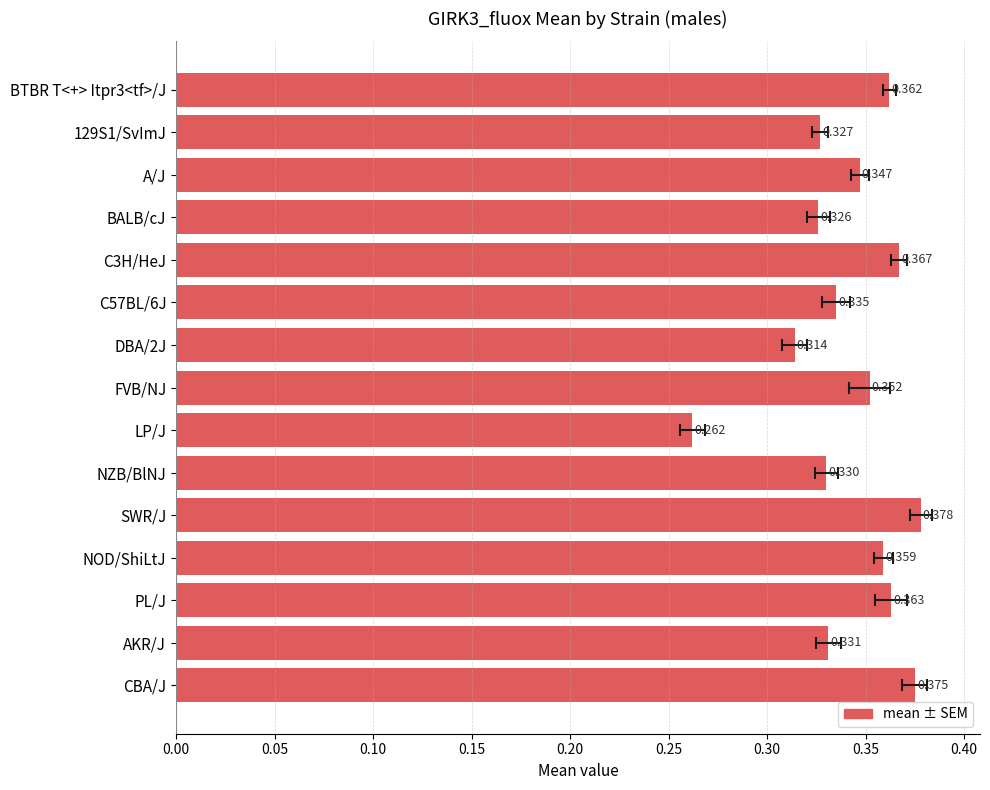

How many data points does each series have?

15